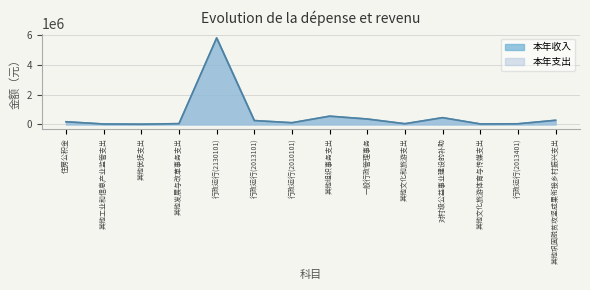

Where is 本年收入 nearest to the value 2899559?

其他组织事务支出